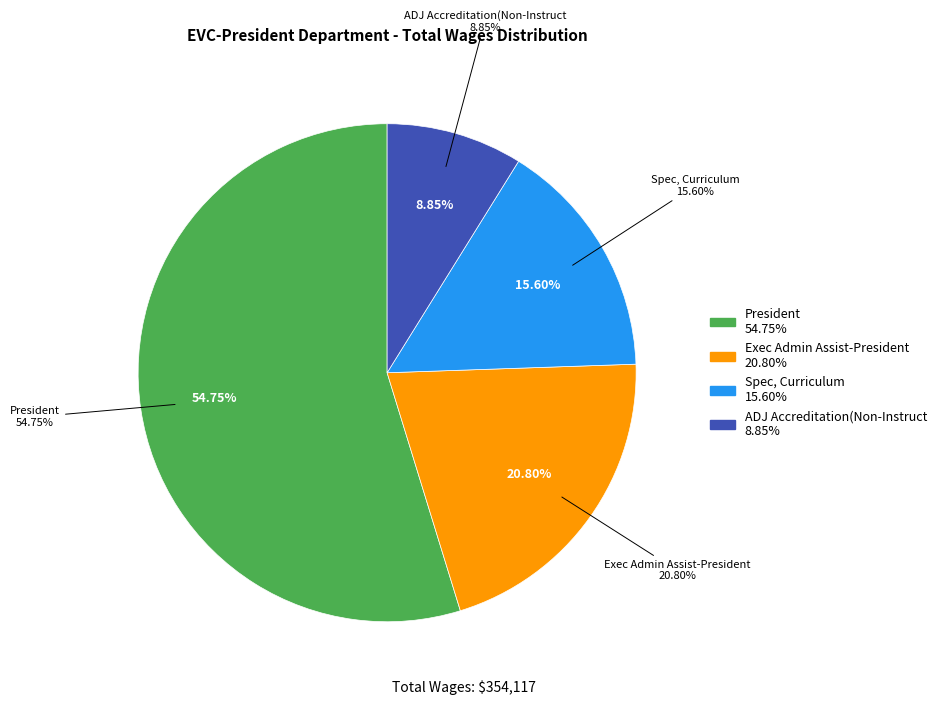

Which slice represents more than half of the pie?

President